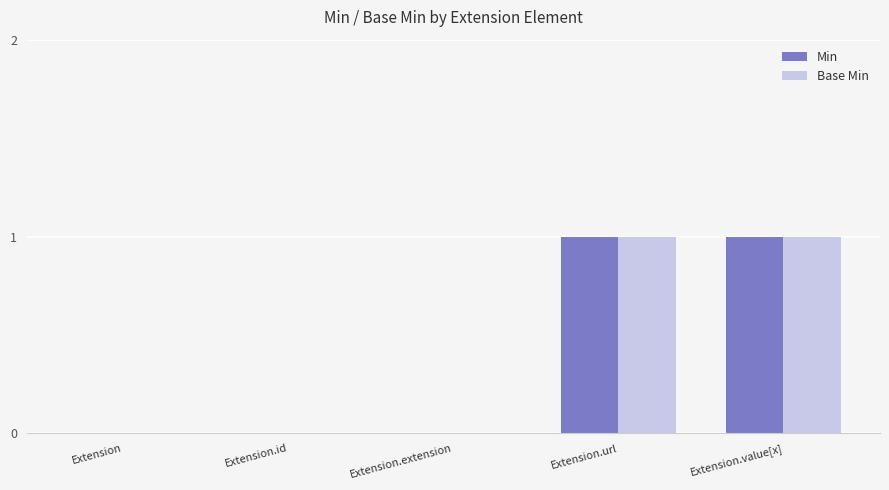

Reading left to right, extract all data points from this chart.

Min: Extension=0	Extension.id=0	Extension.extension=0	Extension.url=1	Extension.value[x]=1
Base Min: Extension=0	Extension.id=0	Extension.extension=0	Extension.url=1	Extension.value[x]=1